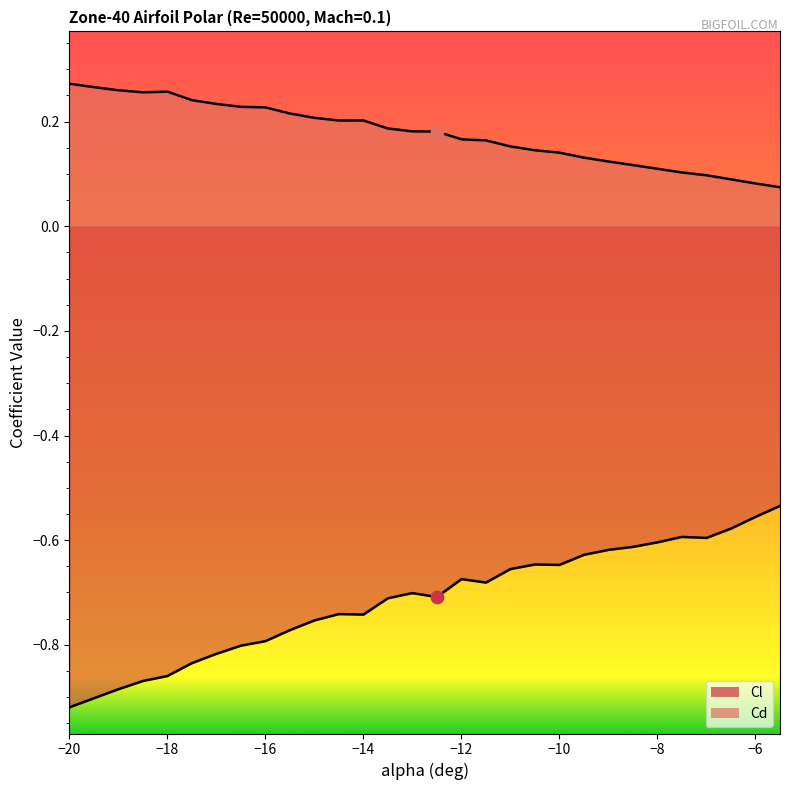

Which series has the largest Y range (max minus min)?

Cl